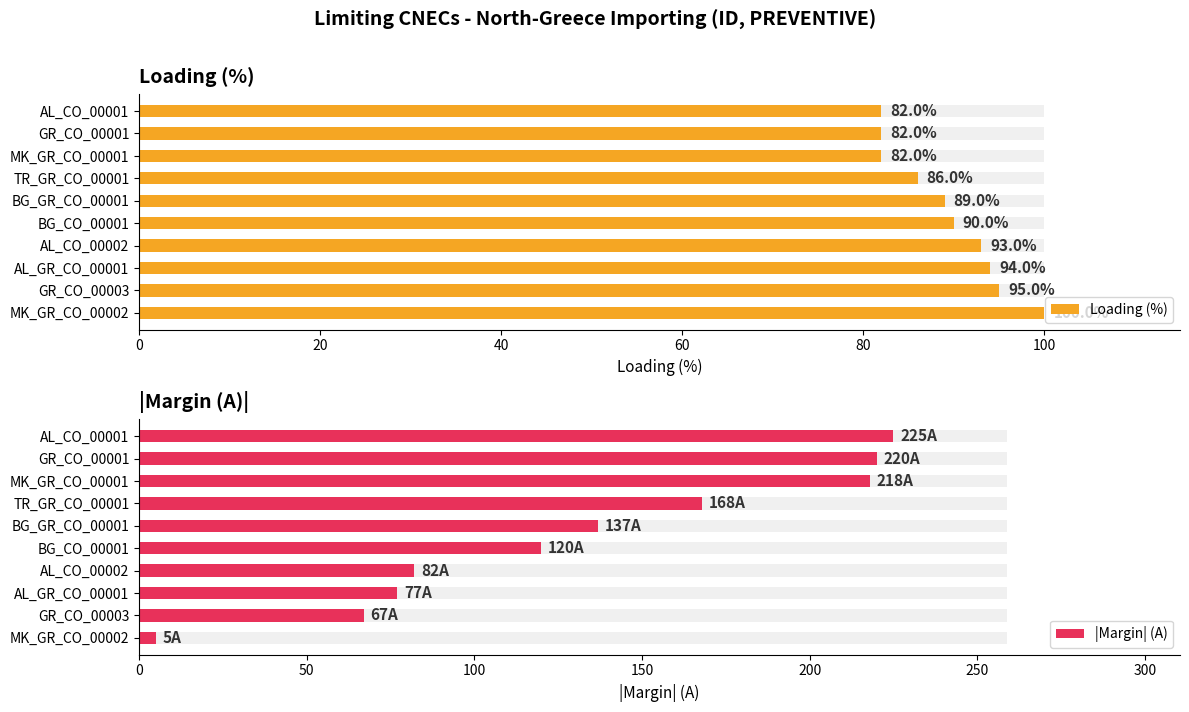

The value of Loading (%) at MK_GR_CO_00001 is 120. True or false?

False